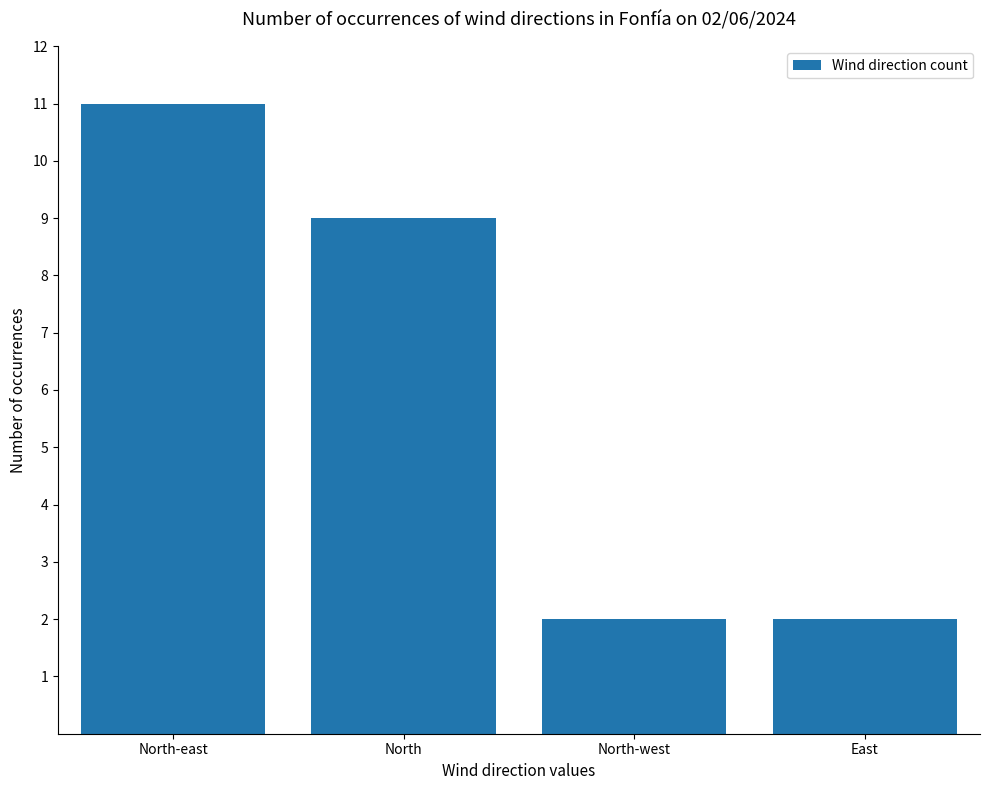

What is the maximum value shown in the chart?

11